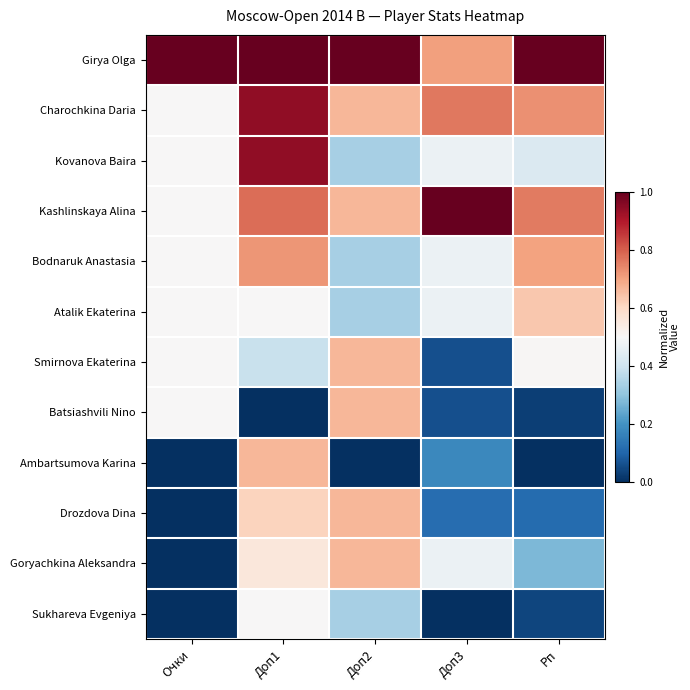

Reading right to left, what are all the values shown in this chart?

Girya Olga: Рп=1.0	Доп3=0.7	Доп2=1.0	Доп1=1.0	Очки=1.0
Charochkina Daria: Рп=0.7	Доп3=0.8	Доп2=0.7	Доп1=0.9	Очки=0.5
Kovanova Baira: Рп=0.4	Доп3=0.5	Доп2=0.3	Доп1=0.9	Очки=0.5
Kashlinskaya Alina: Рп=0.8	Доп3=1.0	Доп2=0.7	Доп1=0.8	Очки=0.5
Bodnaruk Anastasia: Рп=0.7	Доп3=0.5	Доп2=0.3	Доп1=0.7	Очки=0.5
Atalik Ekaterina: Рп=0.6	Доп3=0.5	Доп2=0.3	Доп1=0.5	Очки=0.5
Smirnova Ekaterina: Рп=0.5	Доп3=0.1	Доп2=0.7	Доп1=0.4	Очки=0.5
Batsiashvili Nino: Рп=0.0	Доп3=0.1	Доп2=0.7	Доп1=0.0	Очки=0.5
Ambartsumova Karina: Рп=0.0	Доп3=0.2	Доп2=0.0	Доп1=0.7	Очки=0.0
Drozdova Dina: Рп=0.1	Доп3=0.1	Доп2=0.7	Доп1=0.6	Очки=0.0
Goryachkina Aleksandra: Рп=0.3	Доп3=0.5	Доп2=0.7	Доп1=0.6	Очки=0.0
Sukhareva Evgeniya: Рп=0.0	Доп3=0.0	Доп2=0.3	Доп1=0.5	Очки=0.0